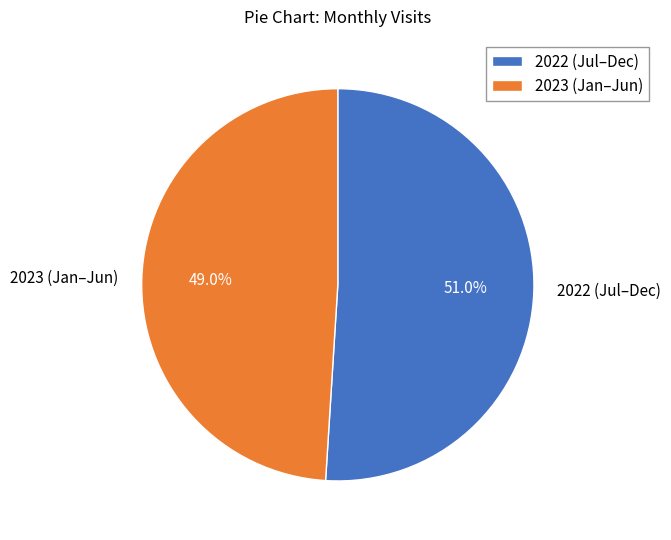

What is the total percentage of 2023 (Jan–Jun) and 2022 (Jul–Dec)?

100.0%